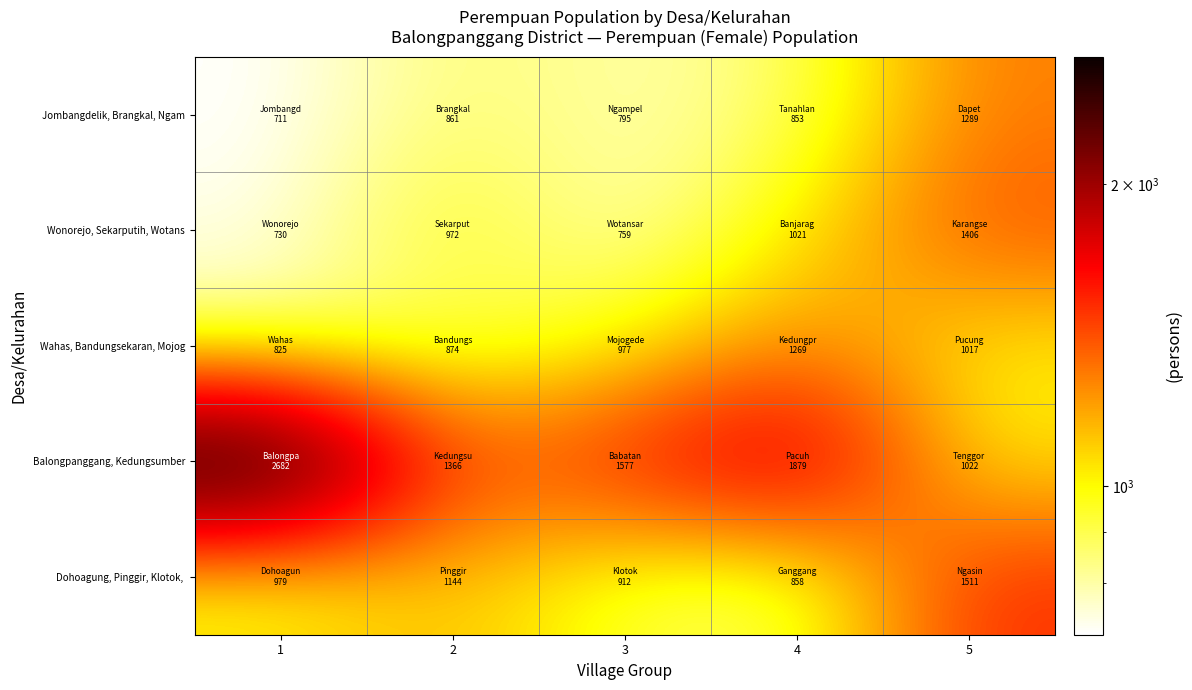

What is the spread (max minus min) of values at 5?

494